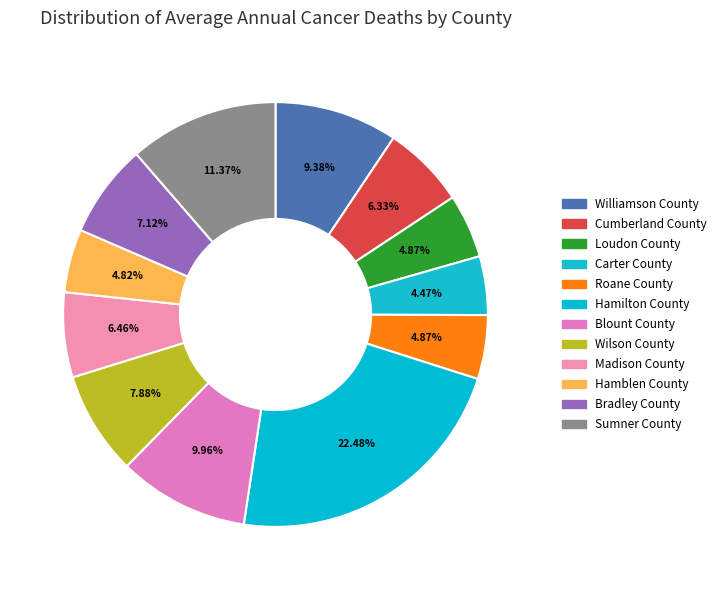

What percentage is the Blount County slice, to the nearest percent?

10%